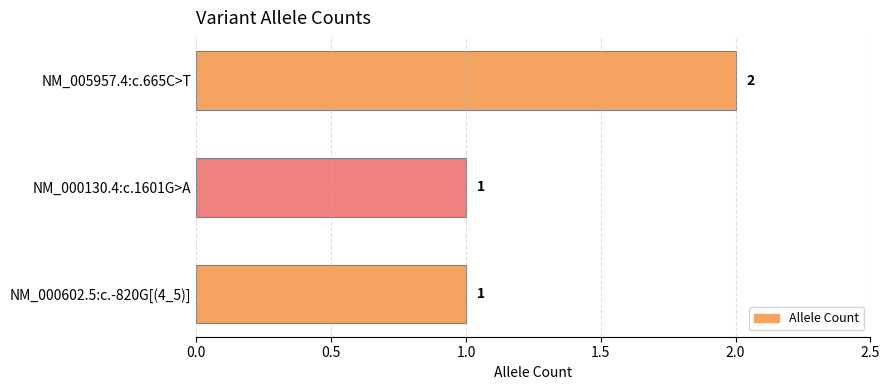

The value at NM_000130.4:c.1601G>A is 2. True or false?

False